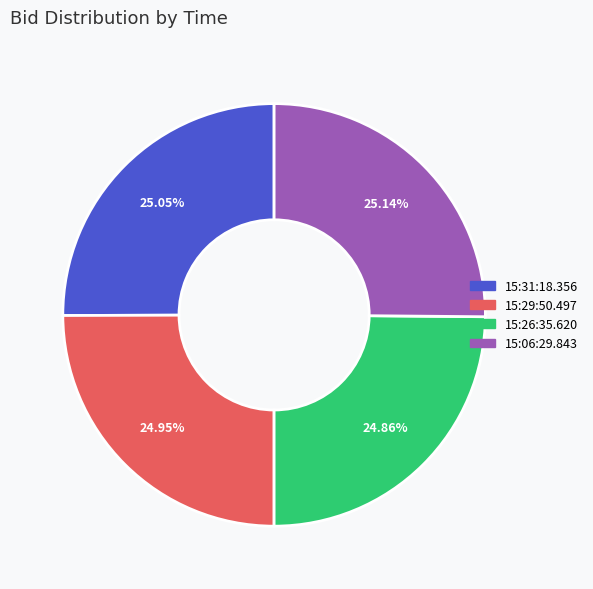

What is the ratio of the value at 15:26:35.620 to the value at 15:06:29.843?

1.0